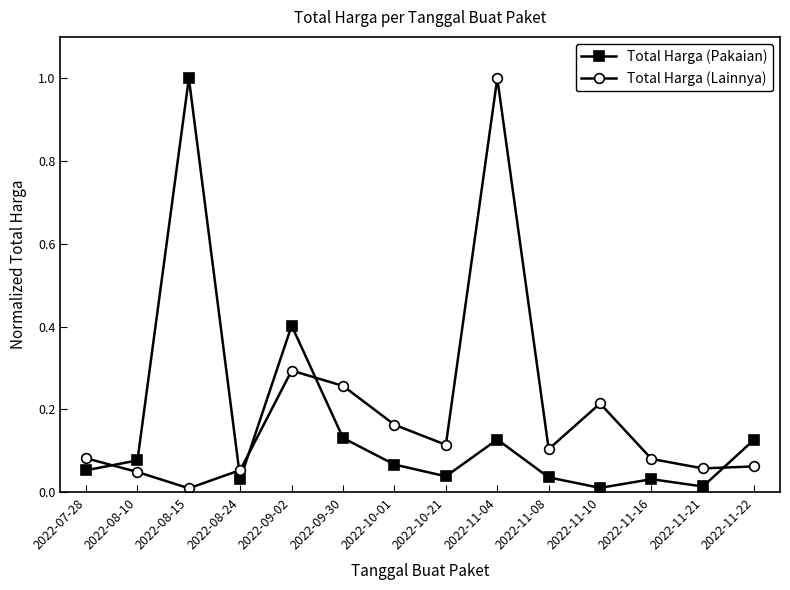

What is the difference between the maximum and second lowest values in the Total Harga (Pakaian) series?

1.0